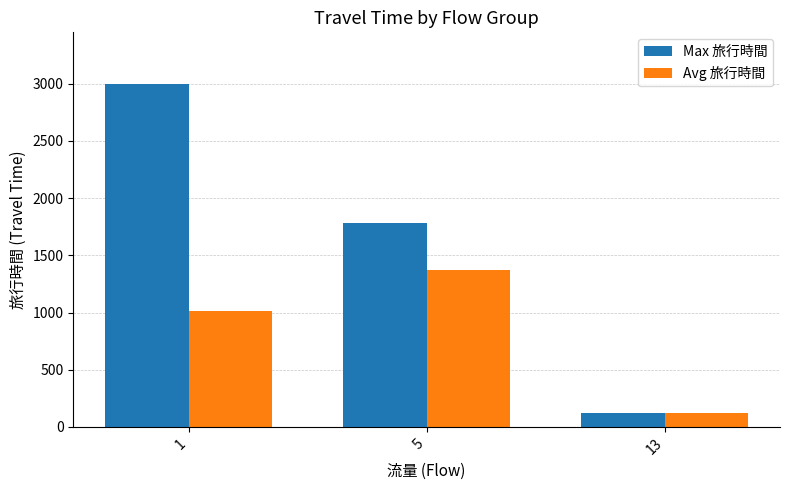

What is the minimum value shown in the chart?

125.0